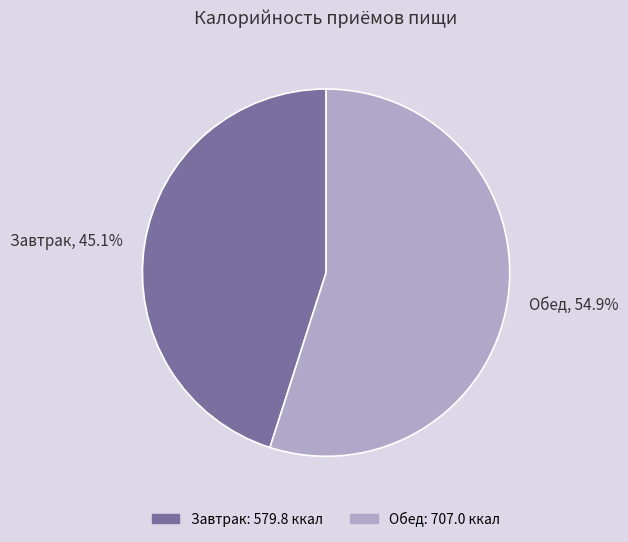

Which category has the smallest portion of the pie?

Завтрак